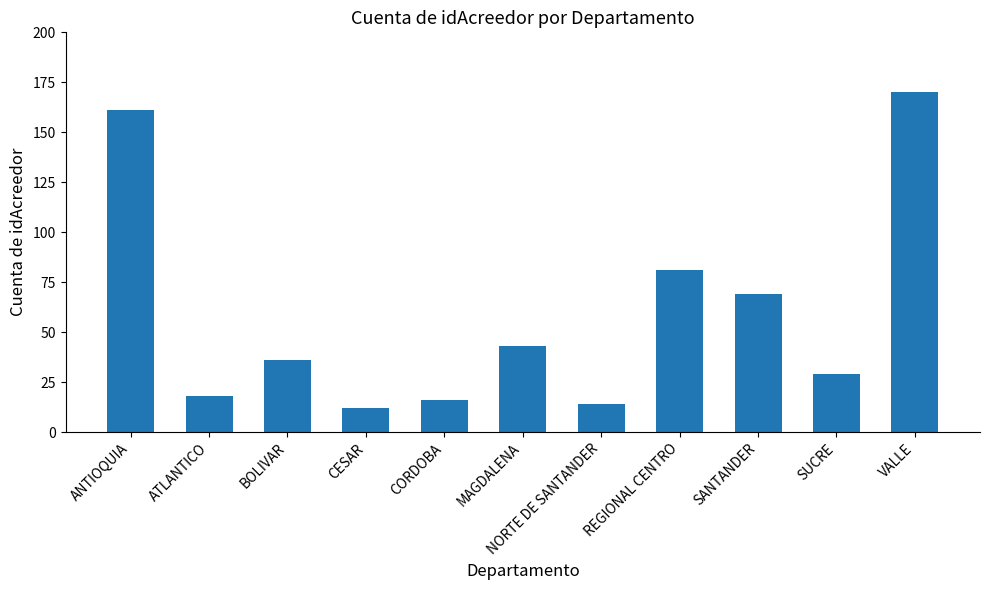

What is the difference between the maximum and minimum values?

158